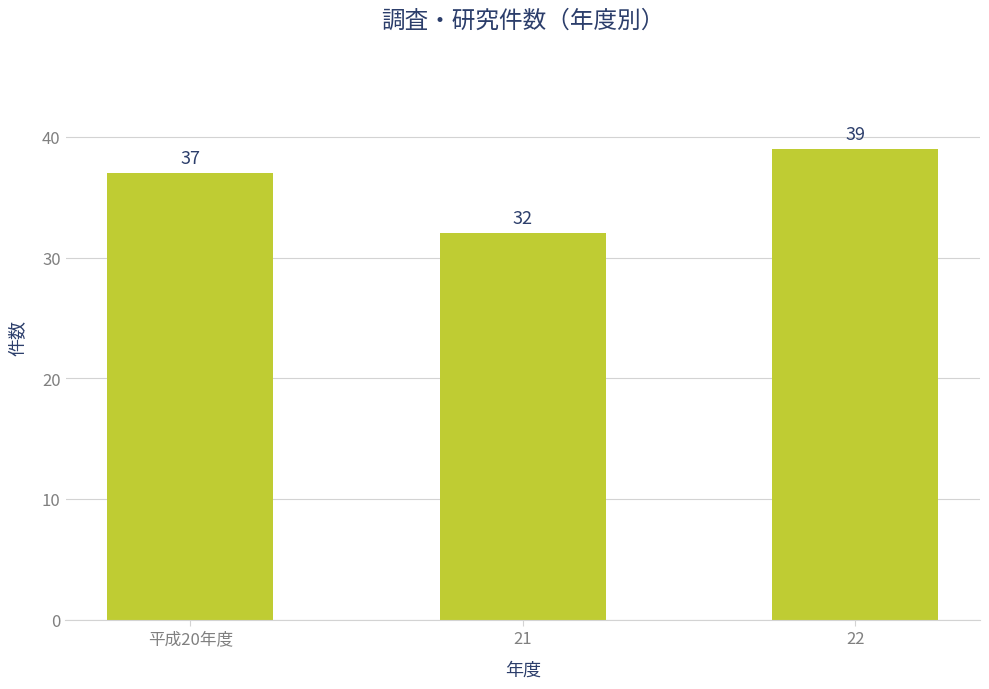

What is the value of the 2nd bar from the left?

32